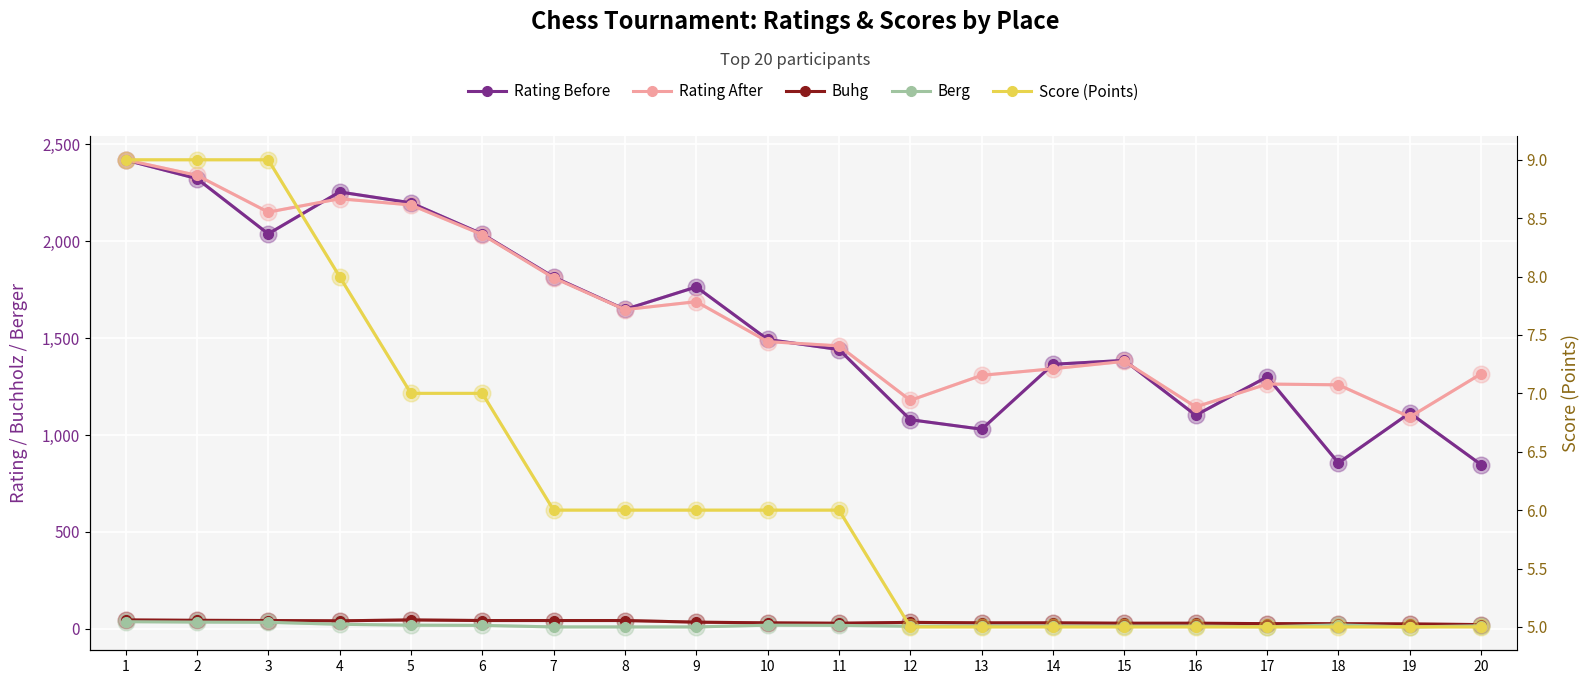

What is the total value across all series at 11?

2954.0